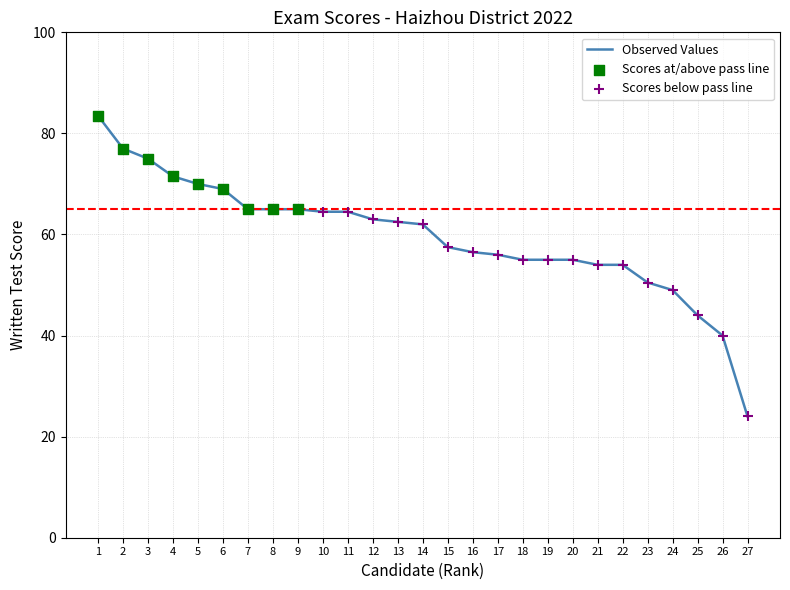

Which has a higher value, 10 or 3?

3